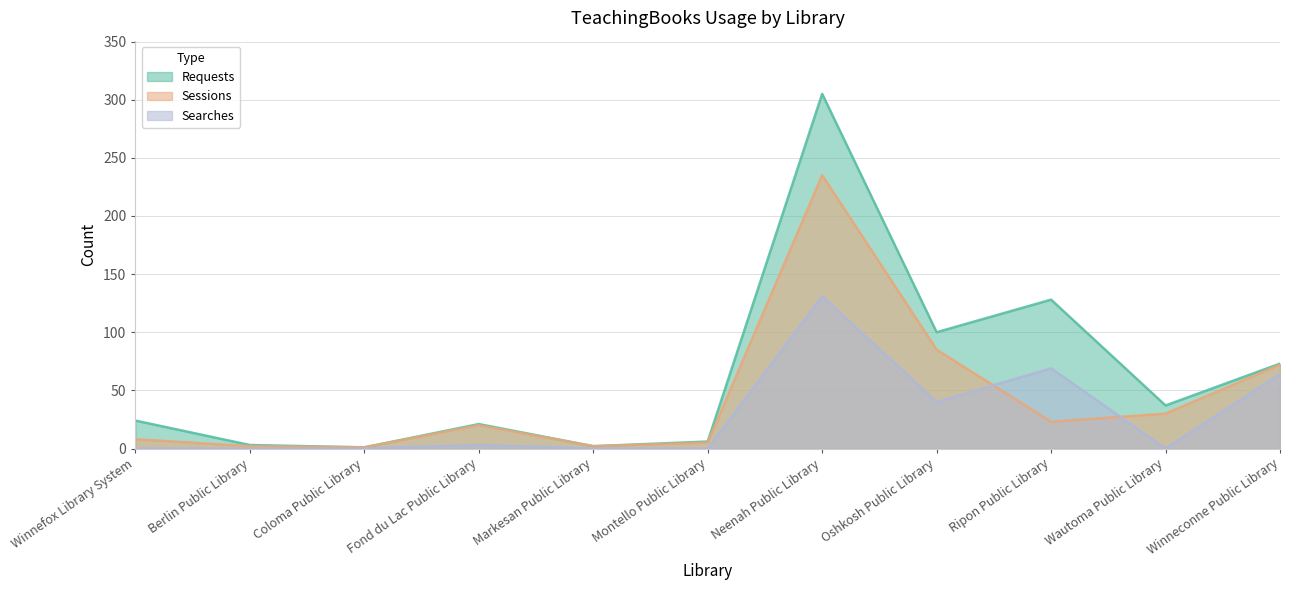

How many data points in Requests are above 24?

5